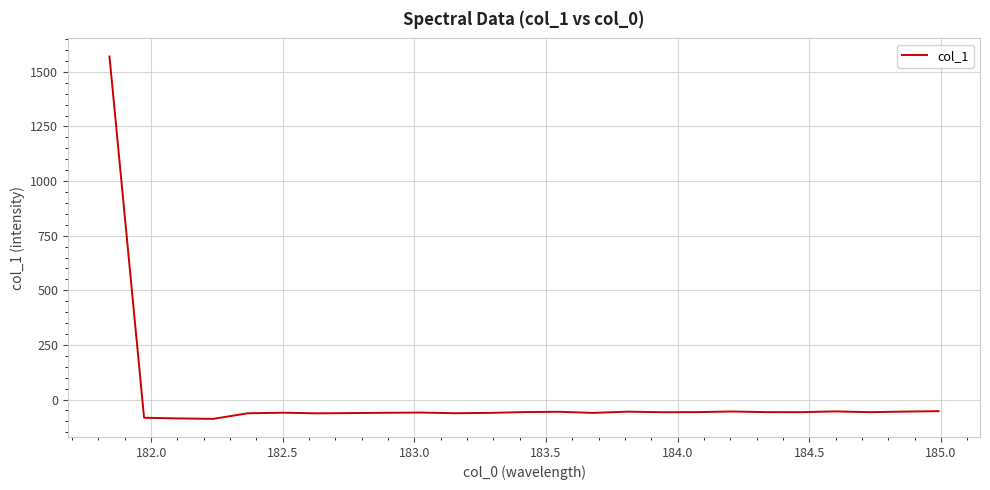

What is the difference between the maximum and minimum values?

1658.5